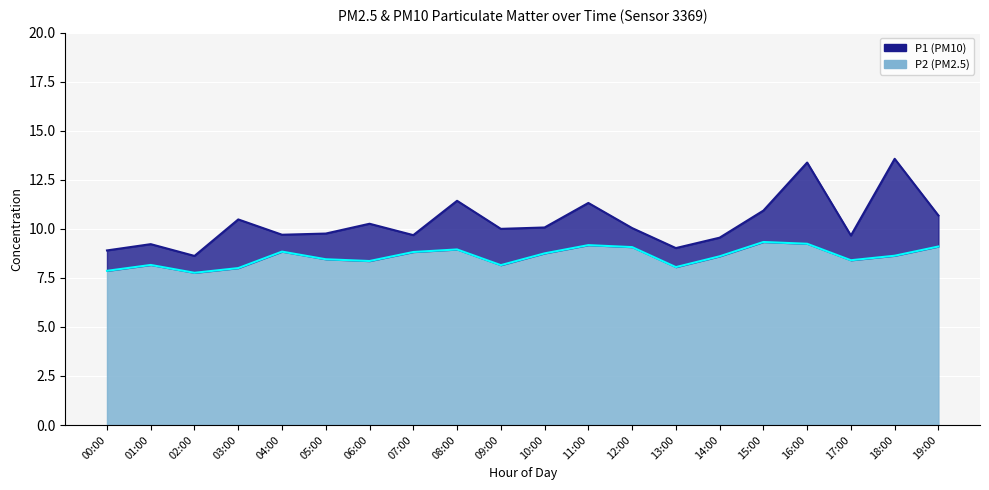

Which series changed the most between 00:00 and 05:00?

P1 line